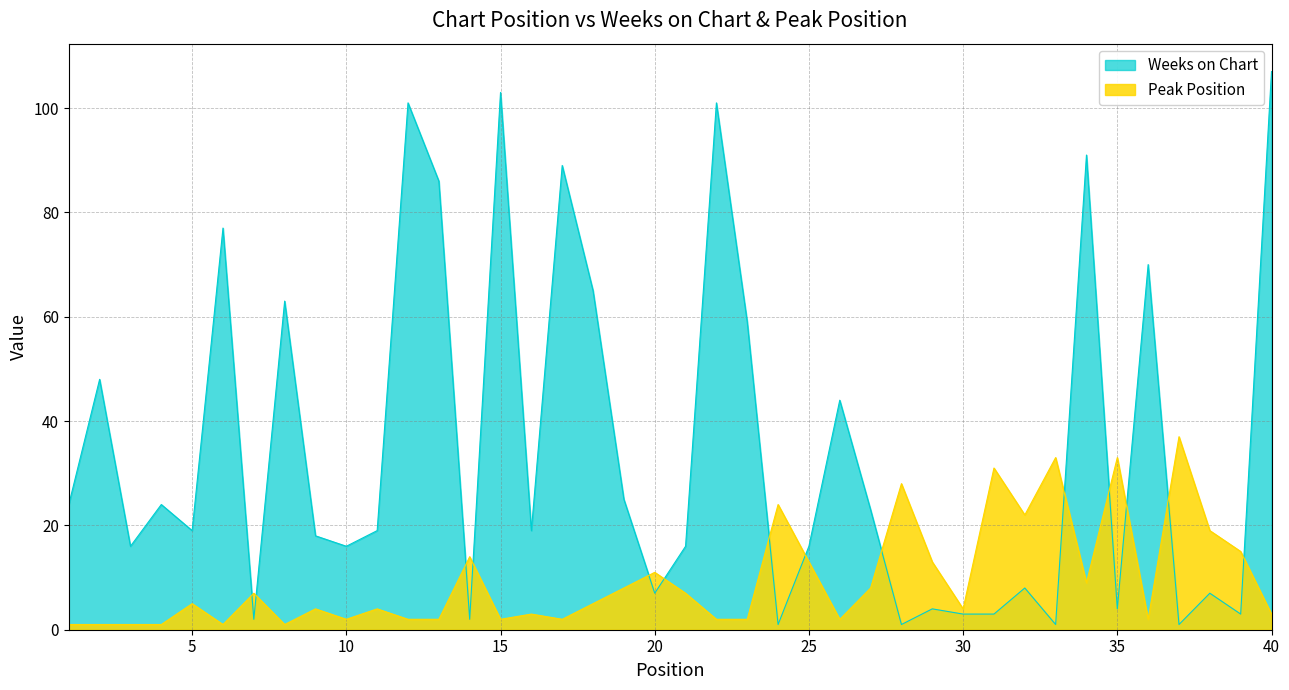

What is the spread (max minus min) of values at 30?

1